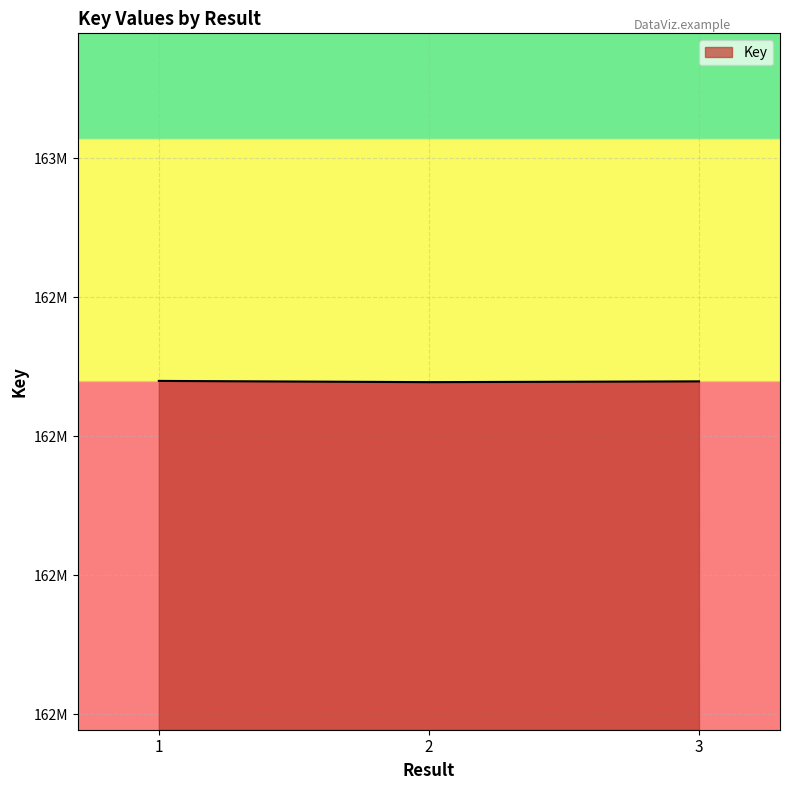

Does the chart display data point markers on the line(s)?

No